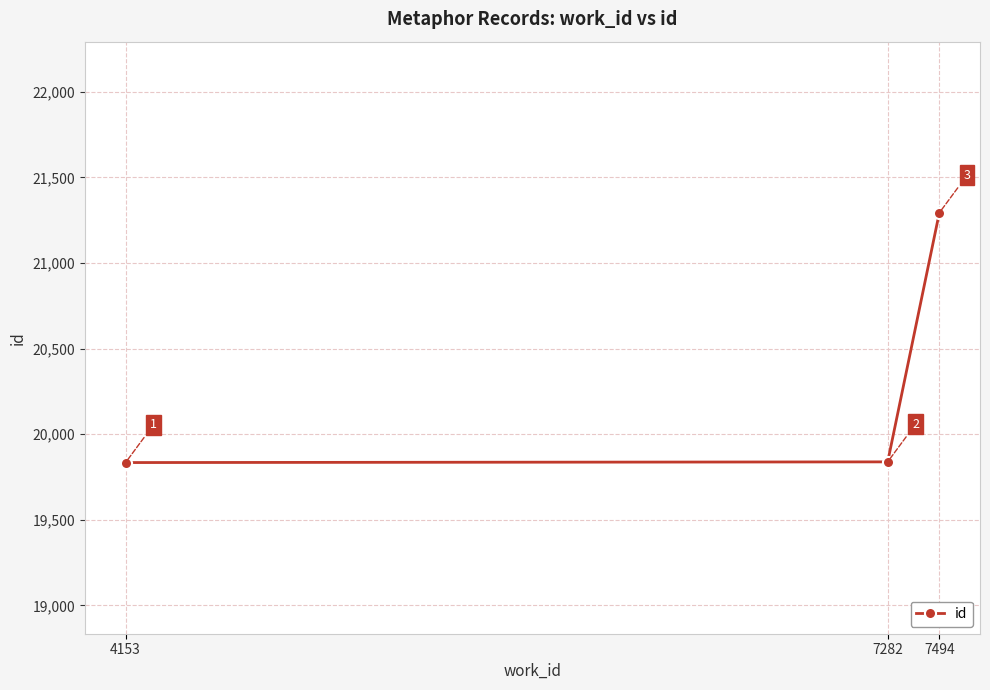

What is the maximum value shown in the chart?

21293